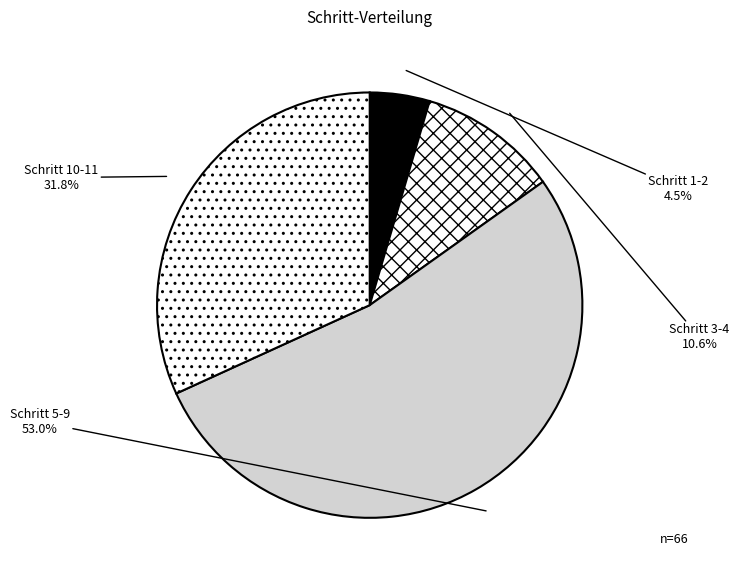

Is there any slice that represents more than half of the pie?

Yes